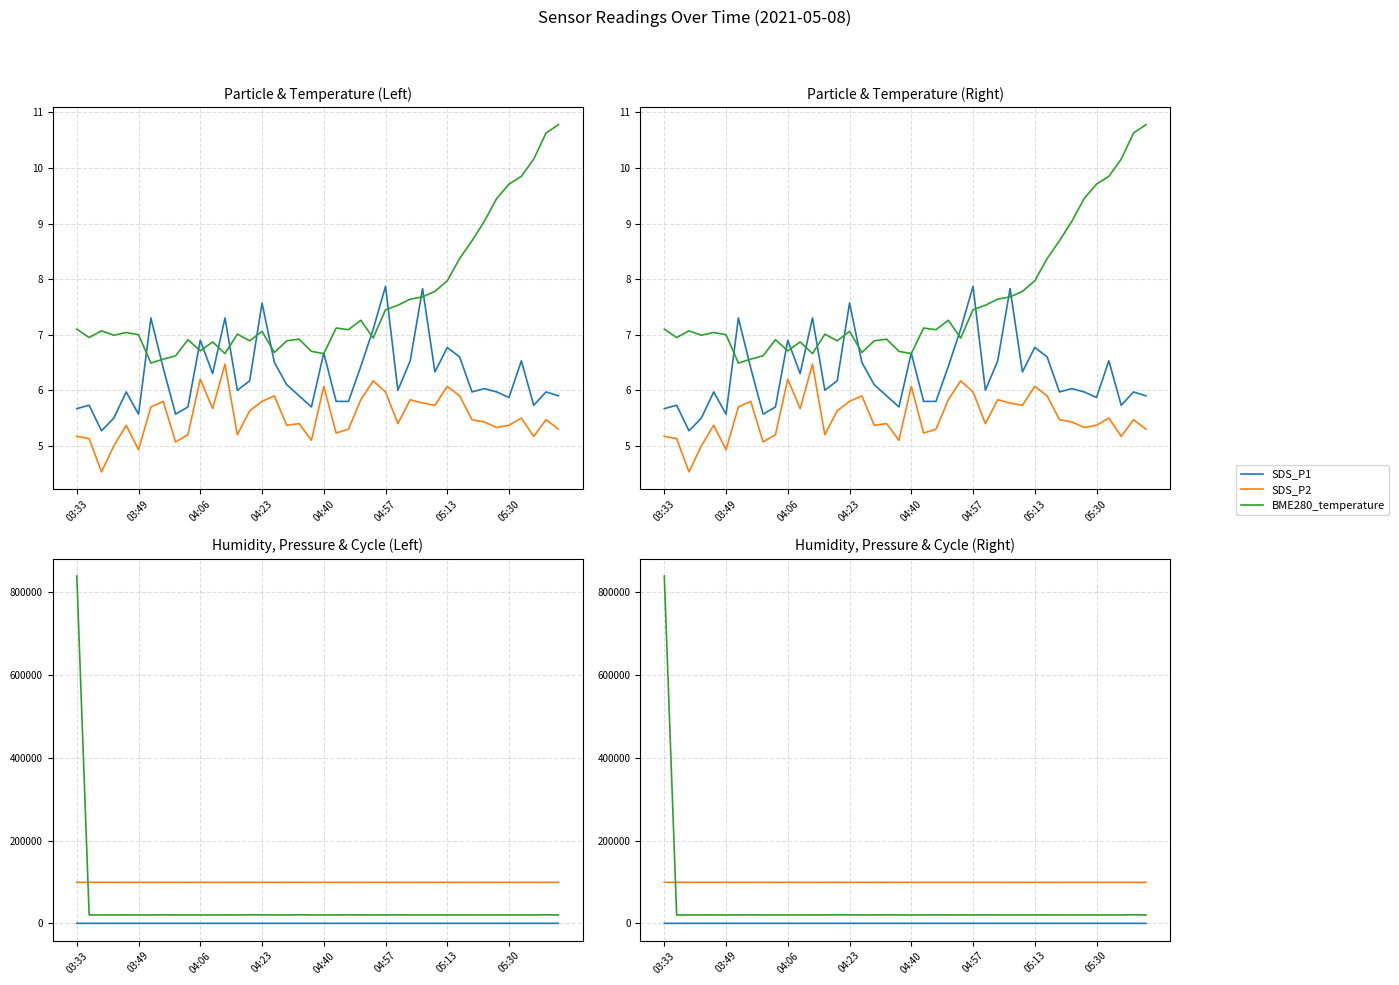

What is the greatest value displayed?

838753.0